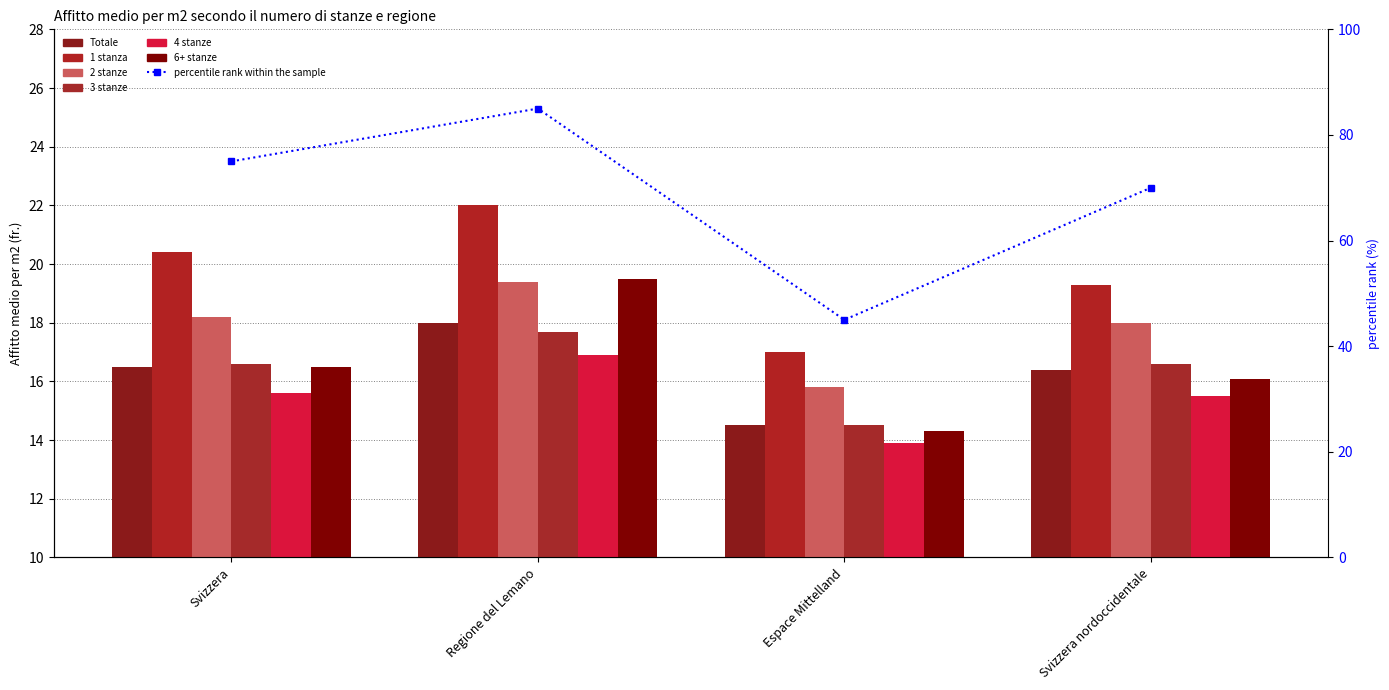

What value does the 1 stanza series have at Svizzera?

20.4